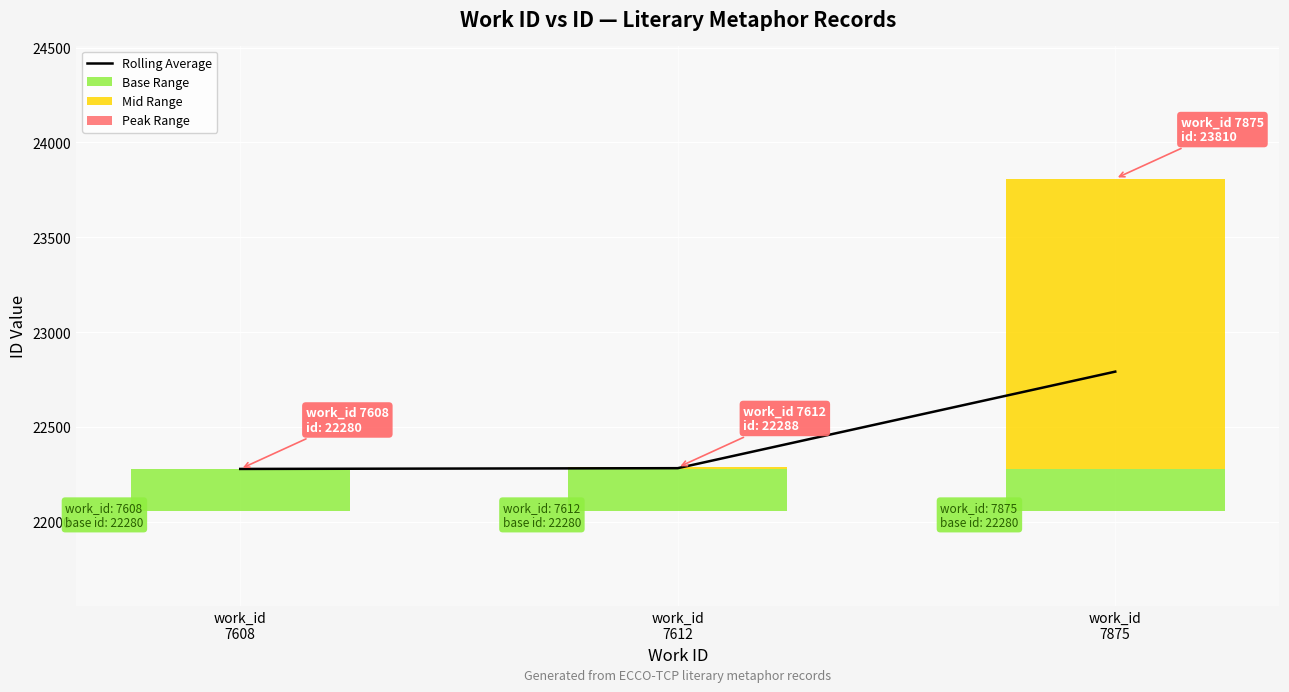

At how many categories does at least one series exceed 5163?

3